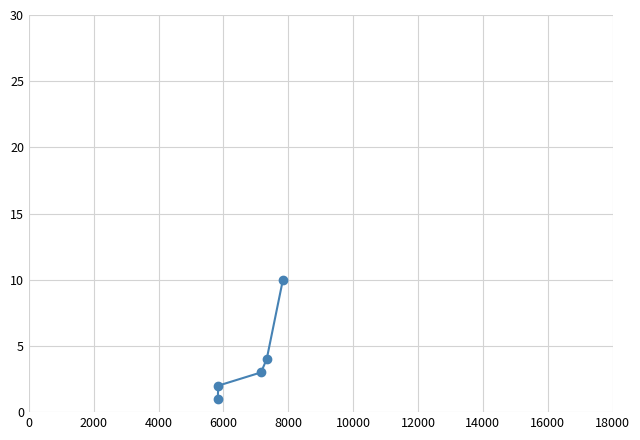

What is the greatest value displayed?

10